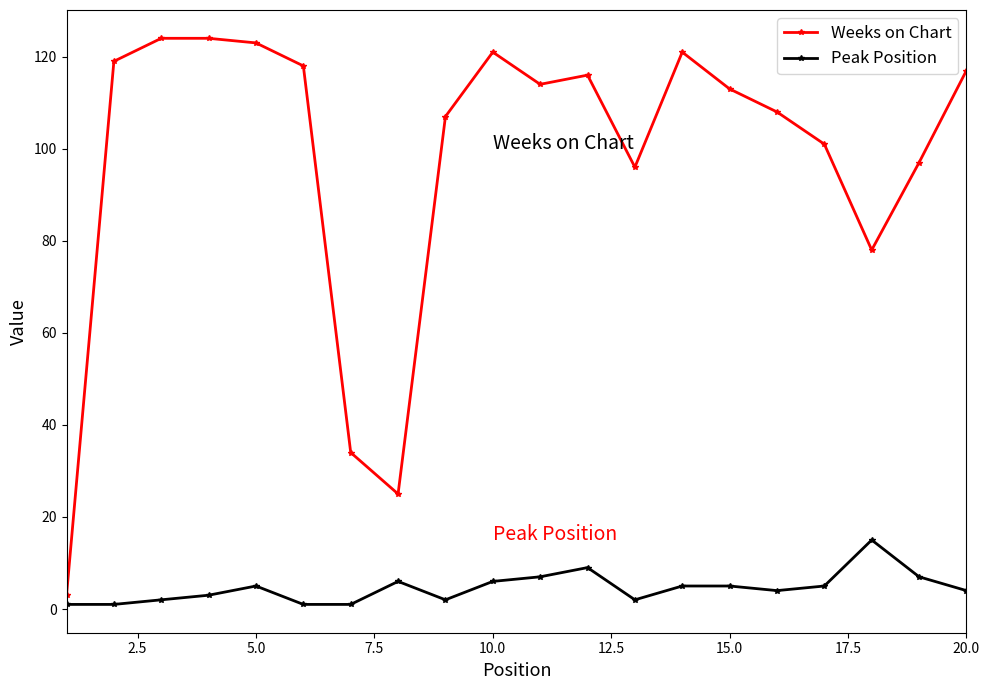

What is the value of the Peak Position point at the 17th from the left?

5